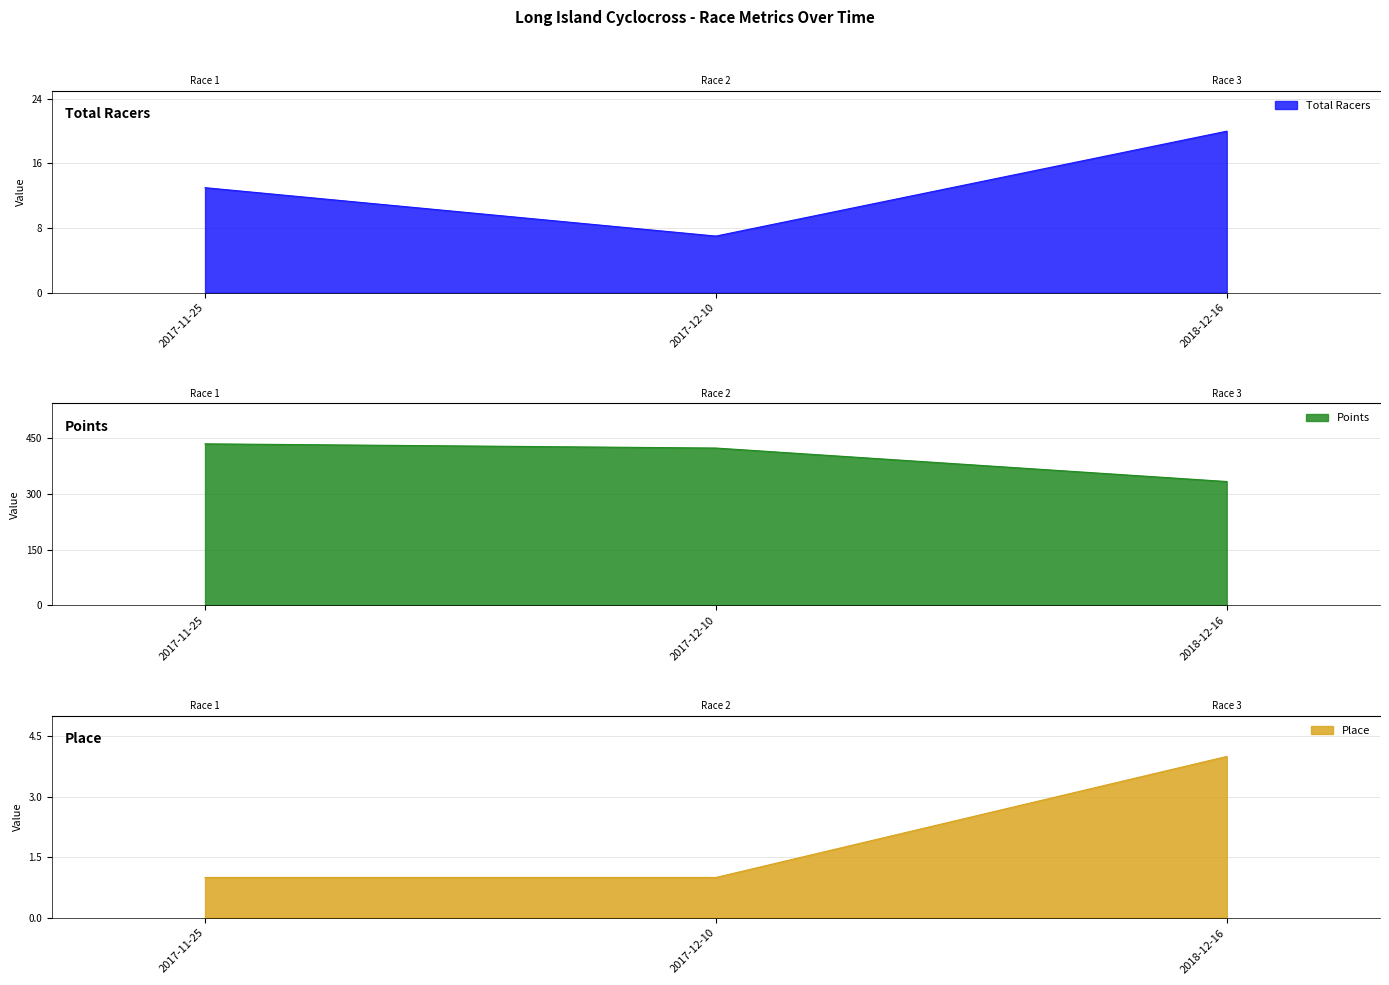

How many categories are shown in the chart?

3